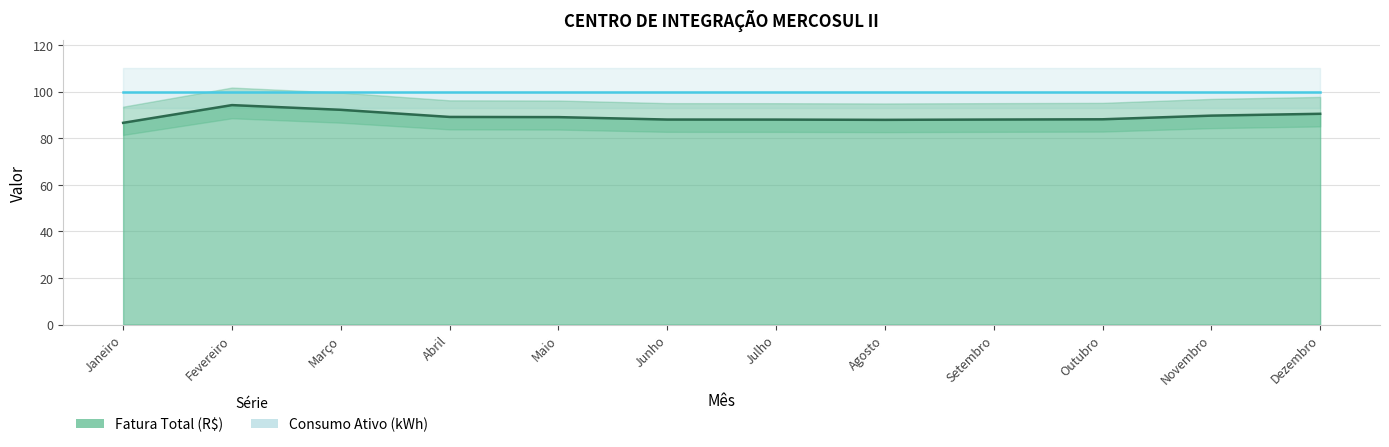

Rank the categories by value from highest to lowest.

Fevereiro, Março, Dezembro, Novembro, Abril, Maio, Outubro, Junho, Setembro, Julho, Agosto, Janeiro